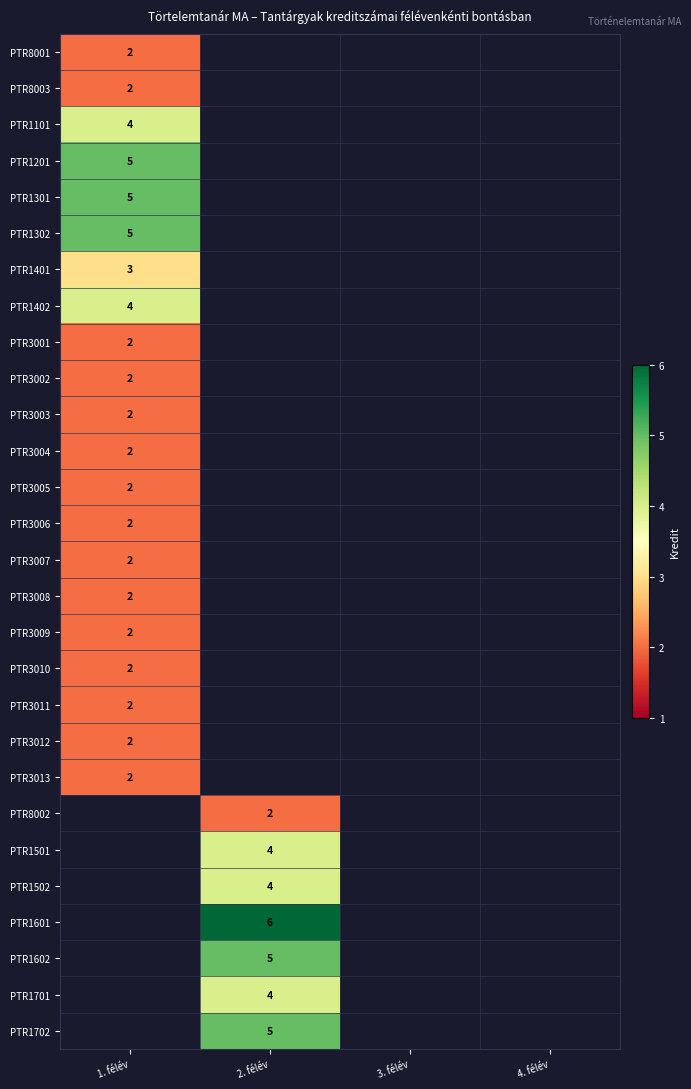

The PTR1501 series shows 2 at 2. félév. True or false?

False